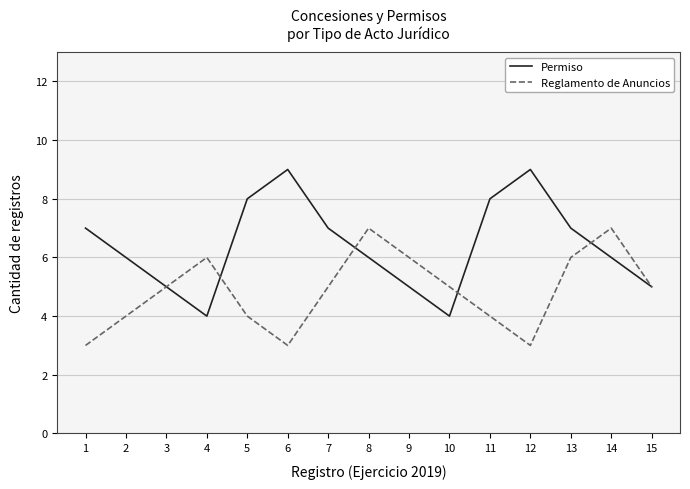

Is the value of Reglamento de Anuncios at 4 greater than the value of Permiso at 4?

Yes